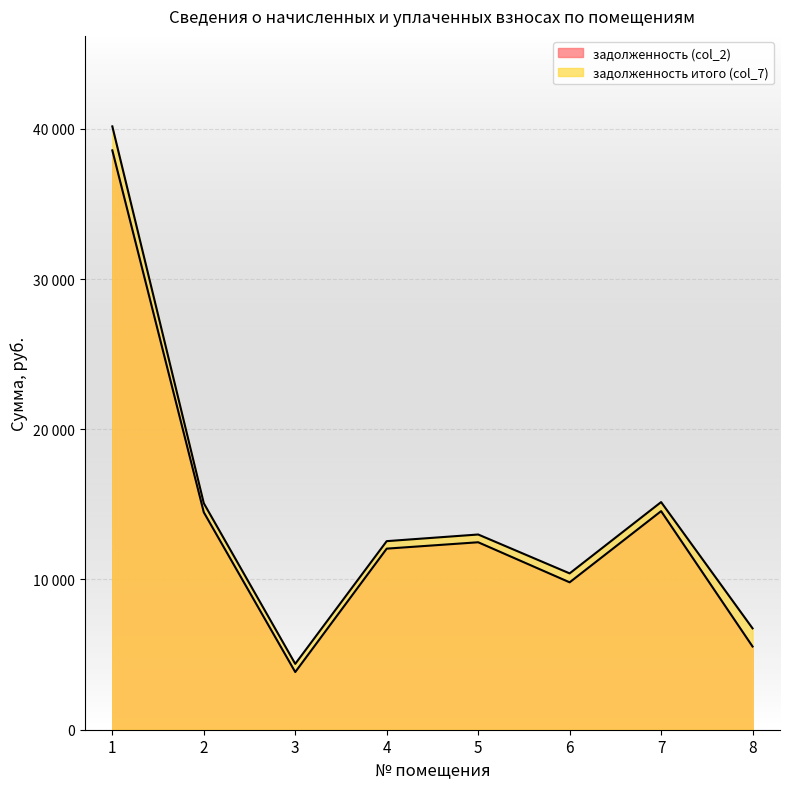

True or false: задолженность (col_2) and задолженность итого (col_7) cross at least once.

False